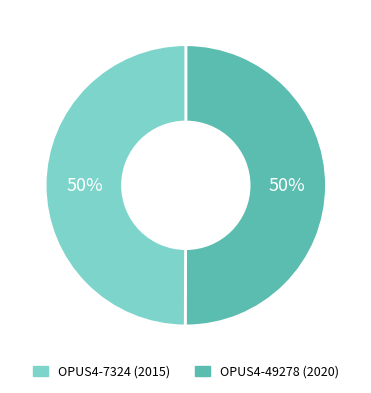

To the nearest percent, what is the average slice percentage?

50%